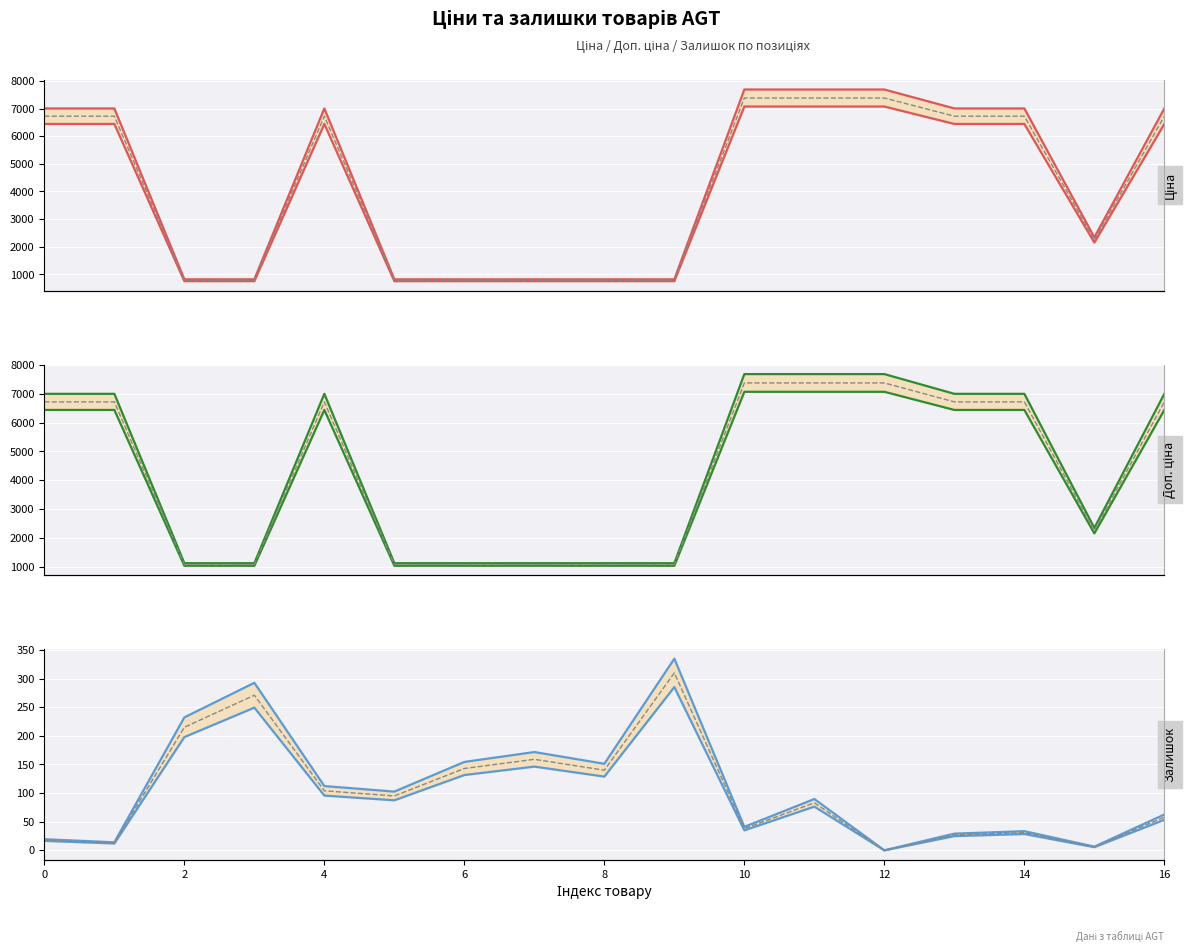

Which label corresponds to the largest value in the chart?

10